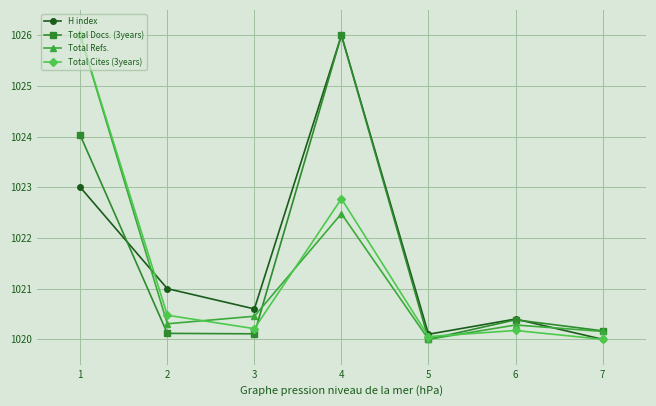

What is the difference between the second highest and second lowest values in the H index series?

2.9